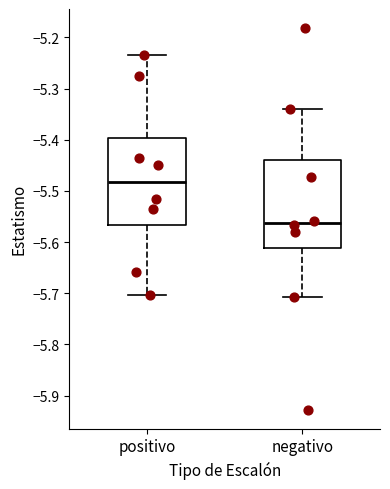

Where is the upper edge of the box for positivo on the y-axis? The values are not printed on the chart, so give them approximately, as read against the axis.

-5.40